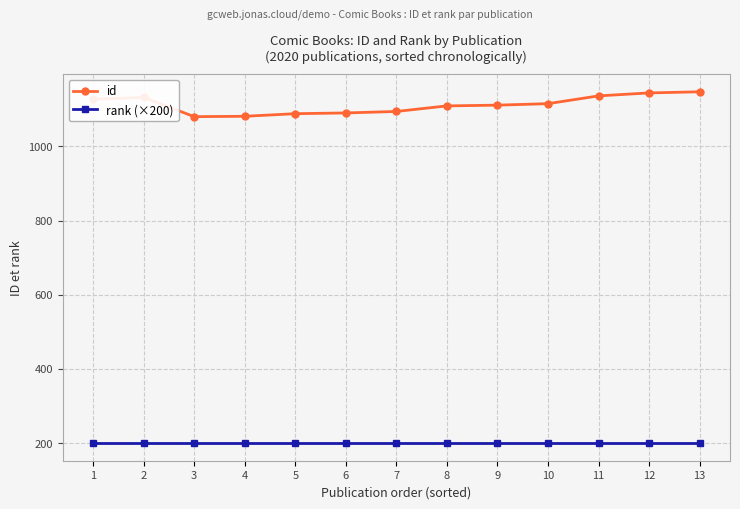

How many data points in id are less than 1111?

6